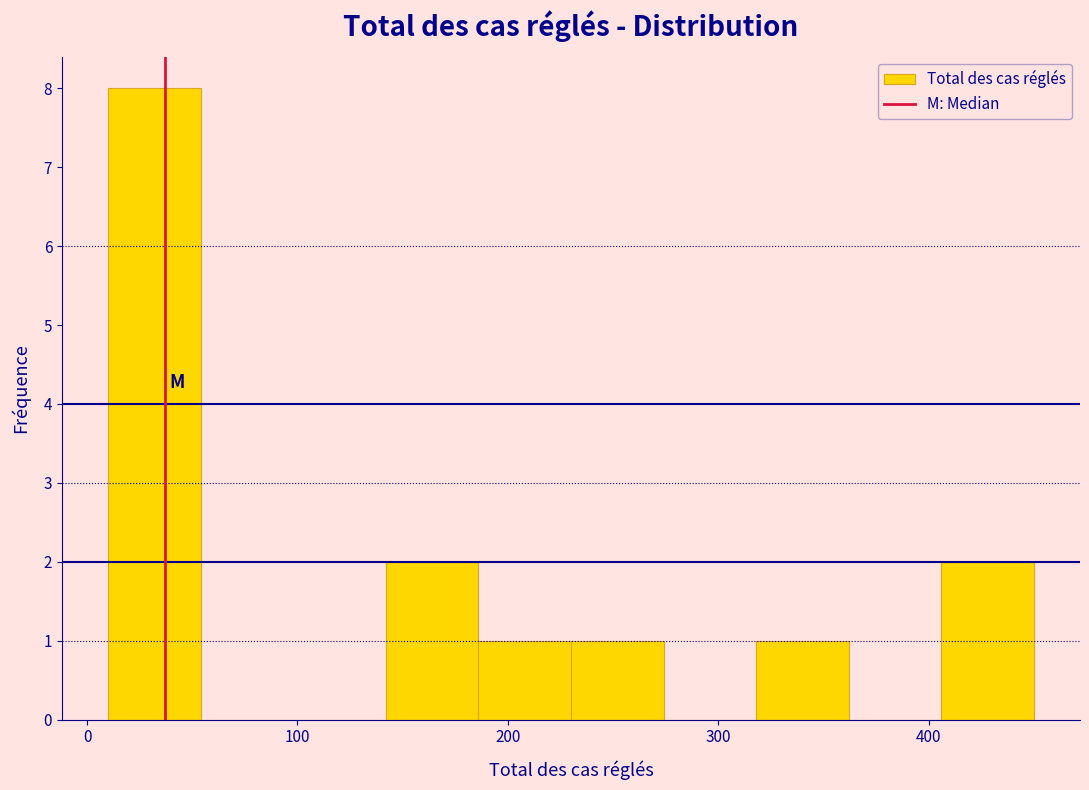

Reading left to right, transcribe this chart: for each bar, give the range it covers on the x-axis and its height. Neither the bar edges nor the heights are printed on the chart, so give them approximately, as read against the axes.

10 to 54: 8
54 to 98: 0
98 to 142: 0
142 to 186: 2
186 to 230: 1
230 to 274: 1
274 to 318: 0
318 to 362: 1
362 to 406: 0
406 to 450: 2